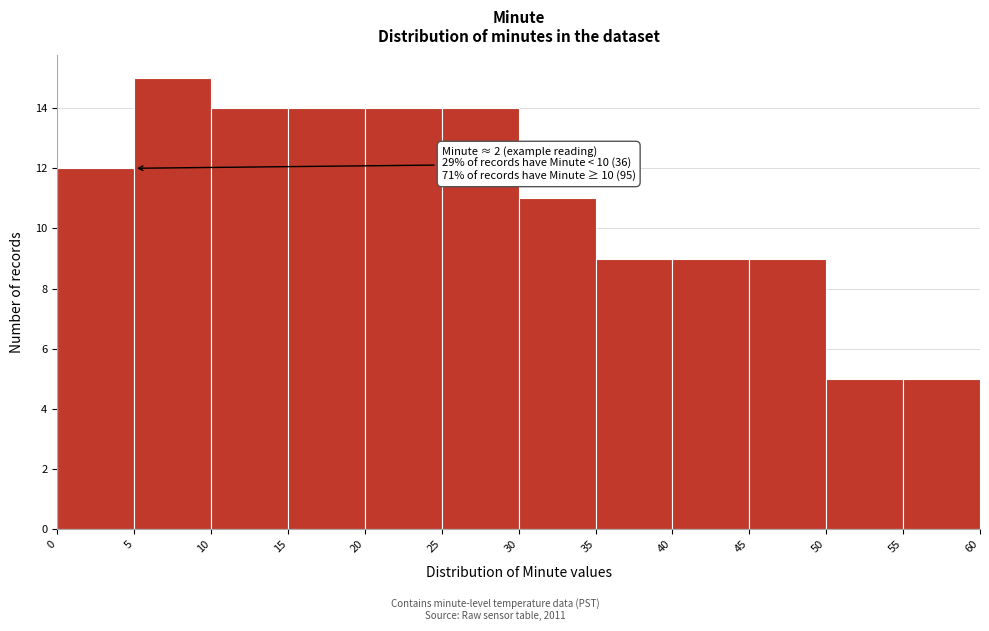

Which range on the x-axis has the tallest bar?

5 to 10